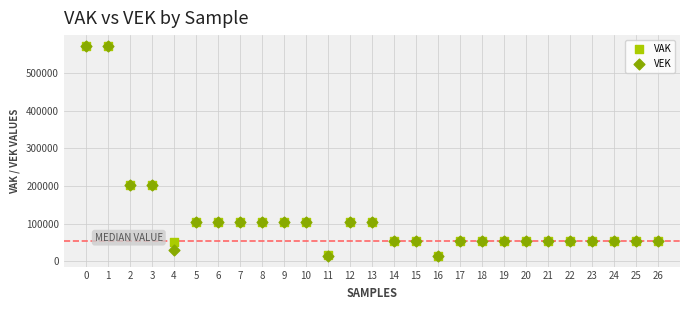

What are all the series names shown in the legend?

VAK, VEK